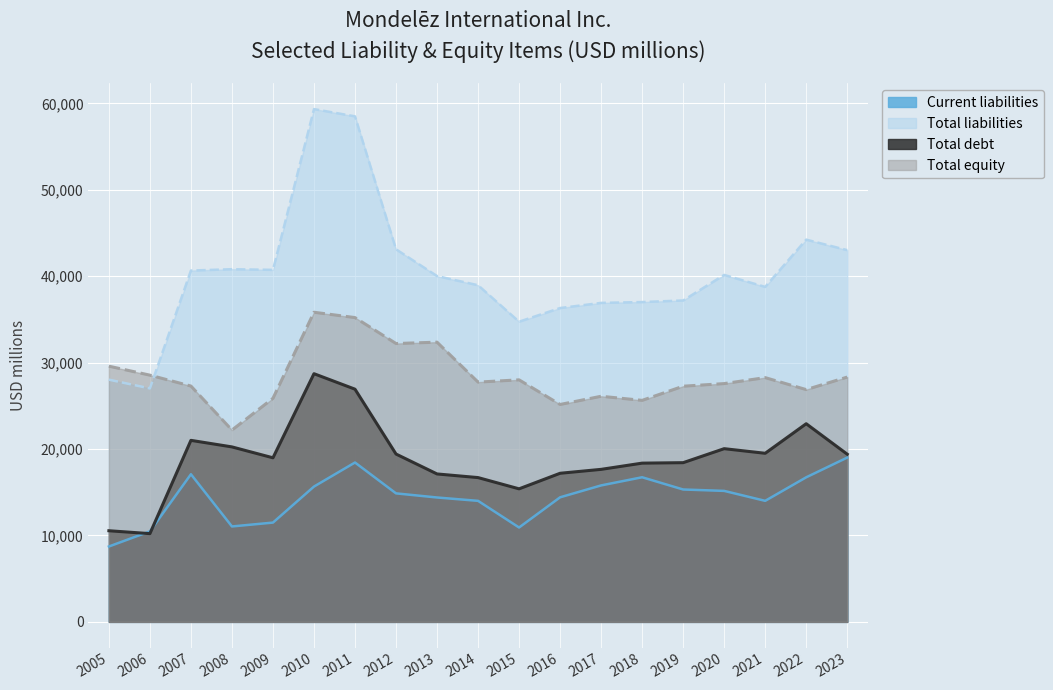

The Total debt series shows 17121 at 2013. True or false?

True